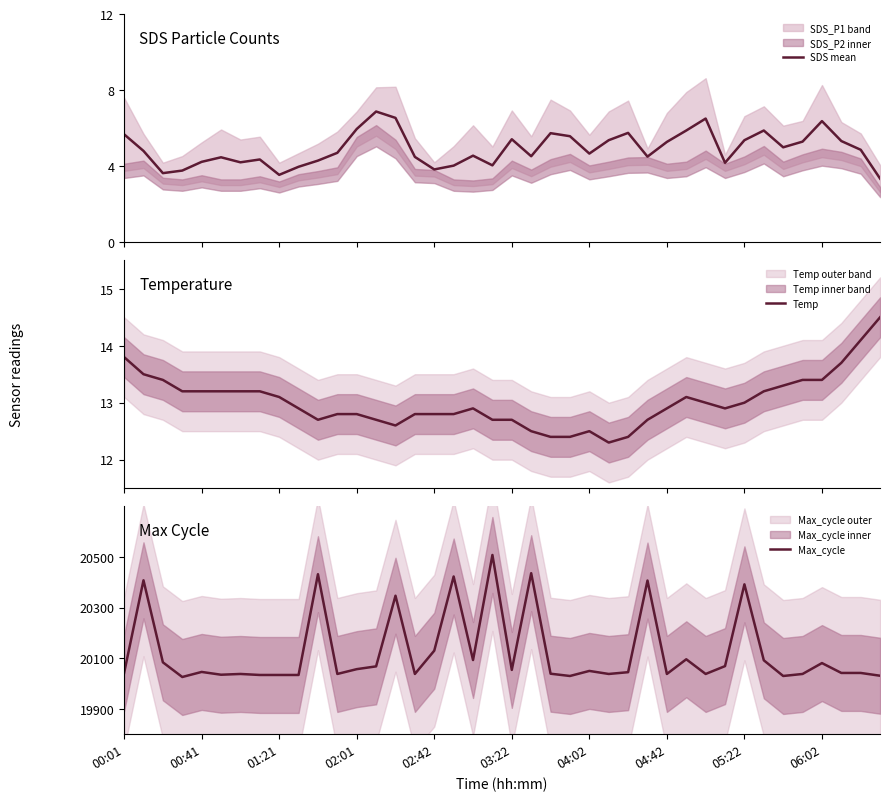

The value of Max_cycle at 02:01 is 20057. True or false?

True